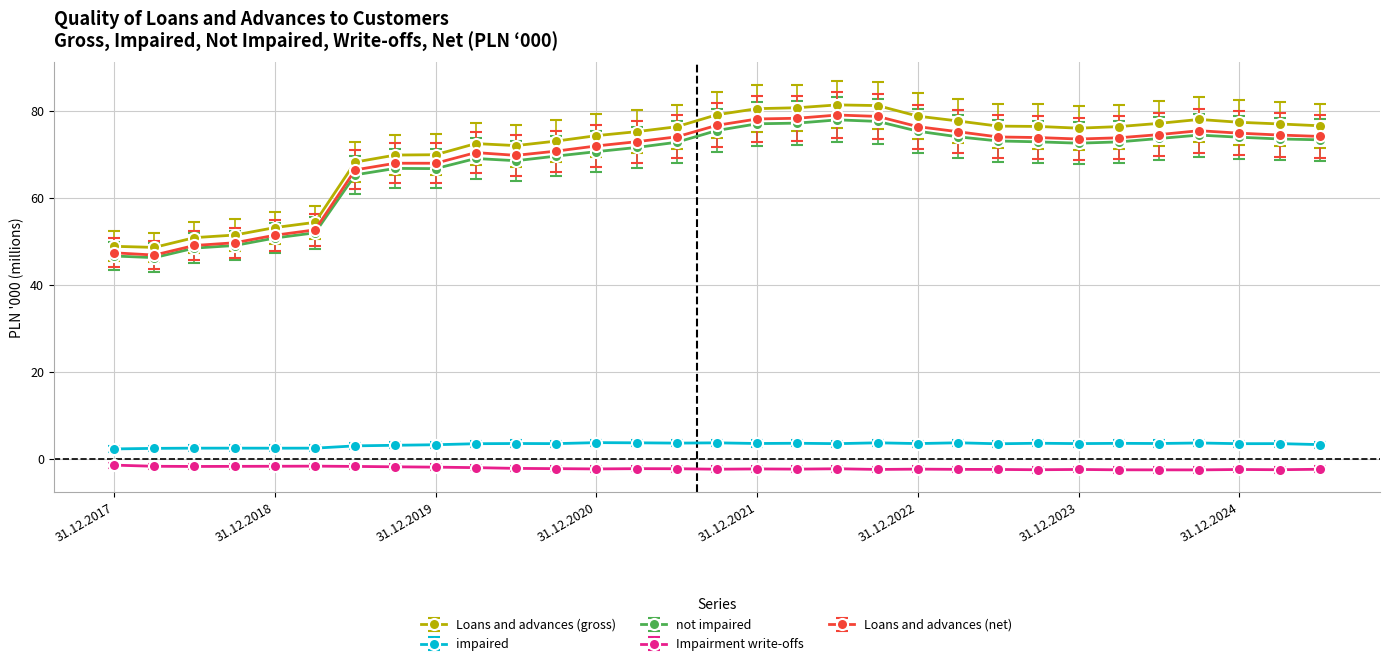

How many distinct data groups are displayed?

5